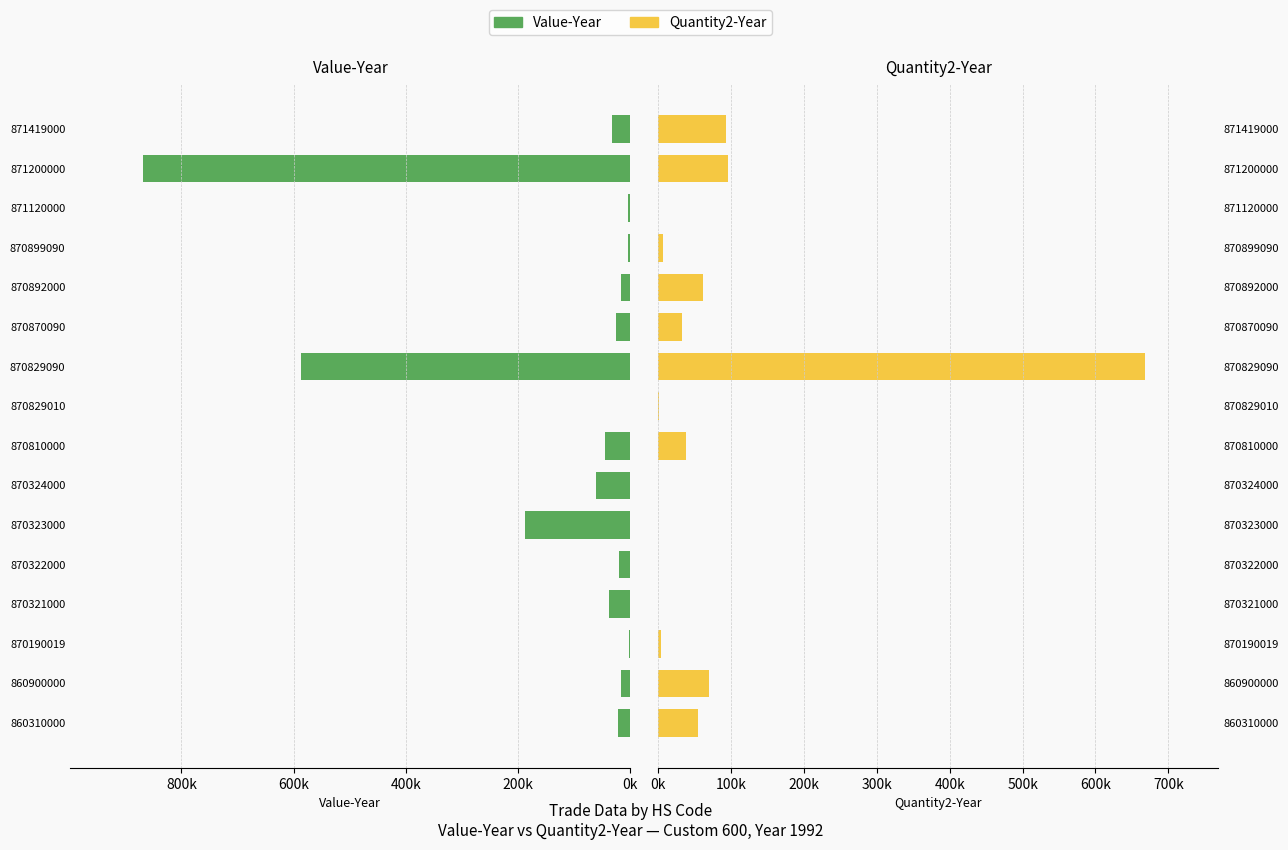

Which series has the largest total across all categories?

Value-Year